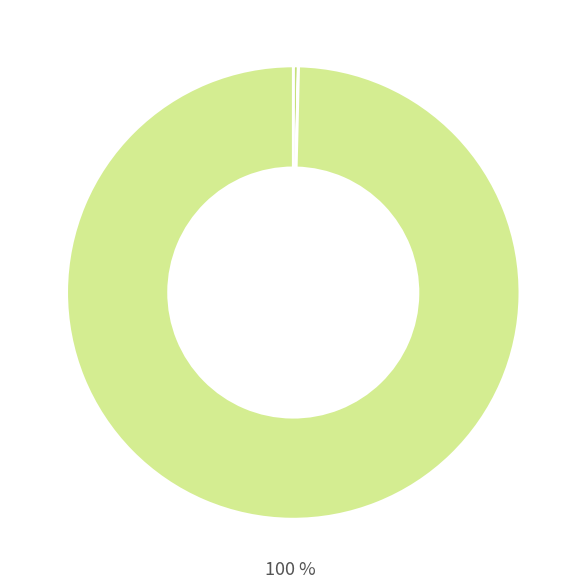

Count the number of slices in the pie.

4